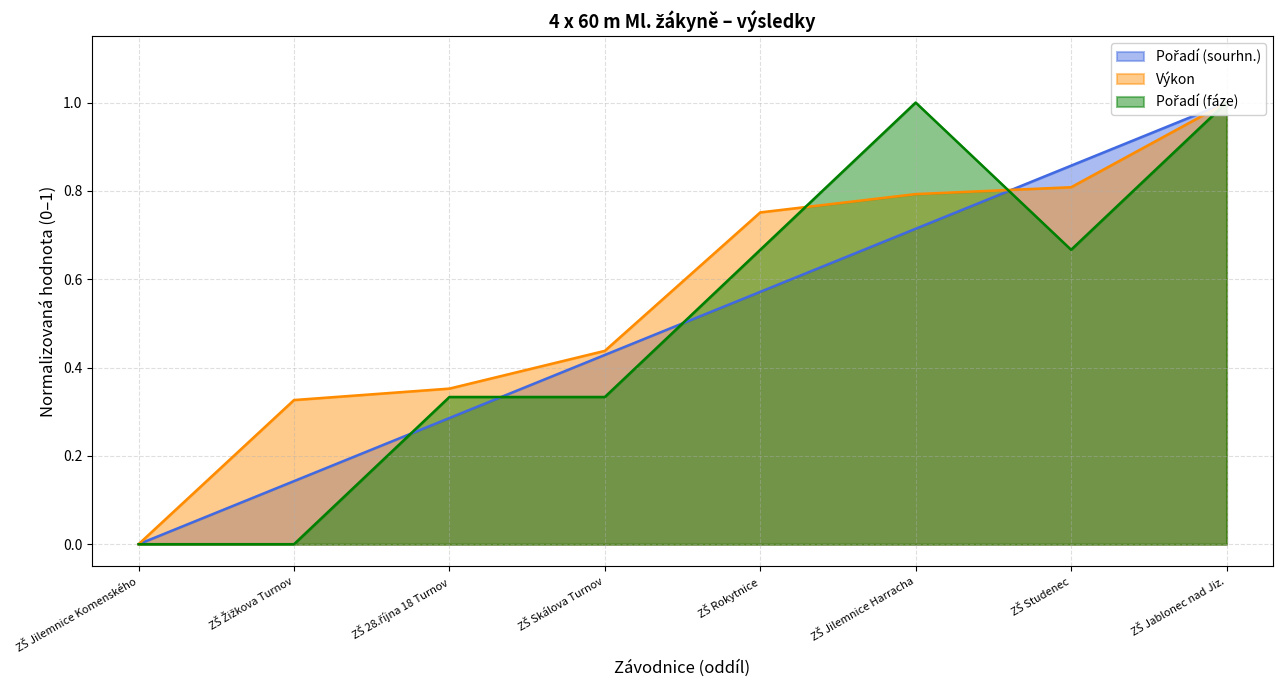

Which series has the largest range (max minus min)?

Pořadí (sourhn.)